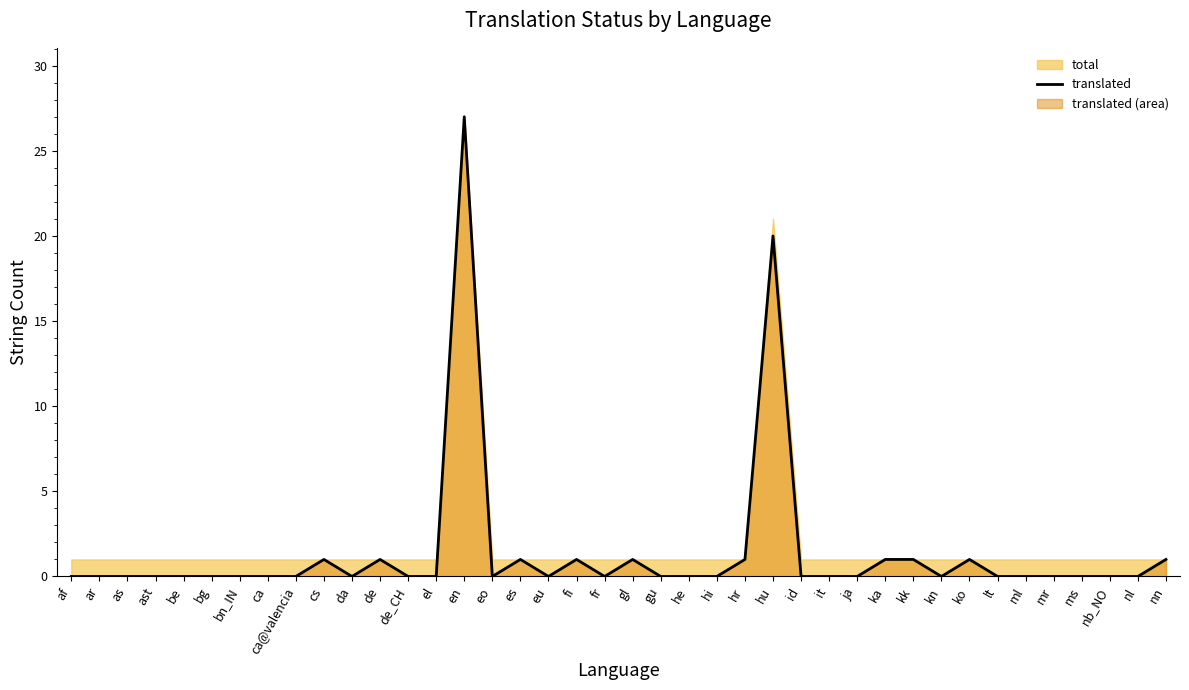

Reading right to left, extract all data points from this chart.

1	0	0	0	0	0	0	1	0	1	1	0	0	0	20	1	0	0	0	1	0	1	0	1	0	27	0	0	1	0	1	0	0	0	0	0	0	0	0	0